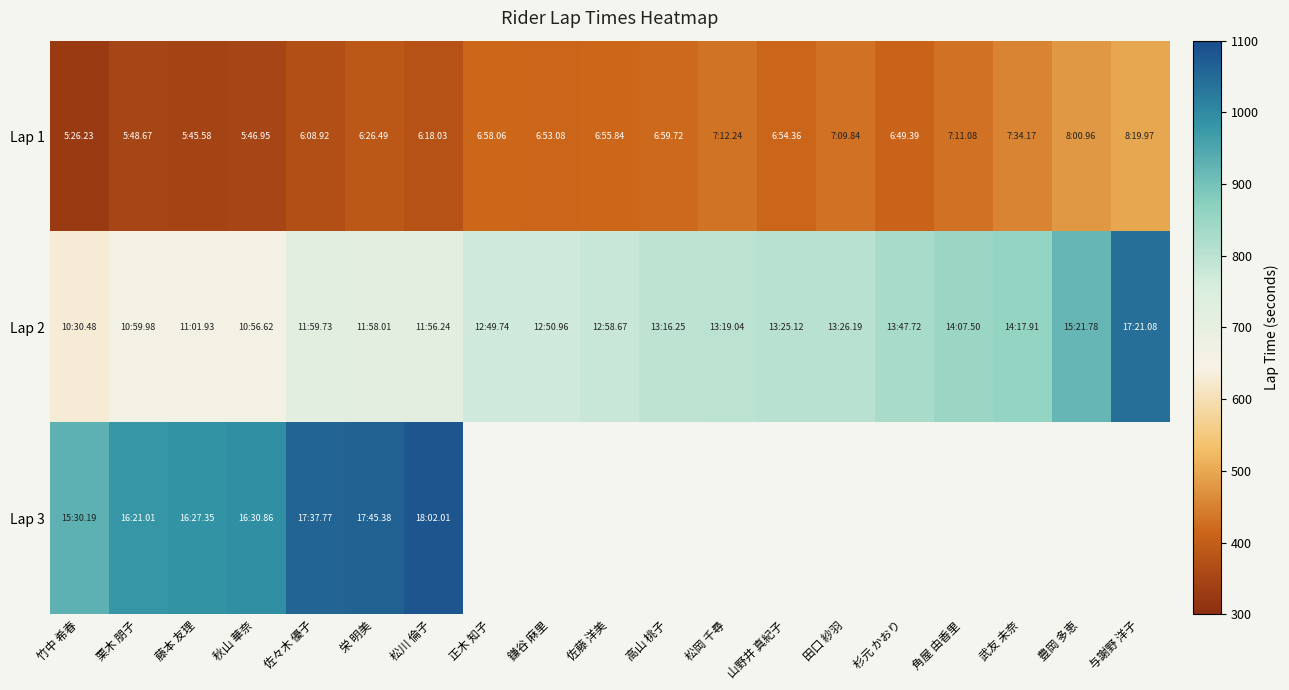

What value does the Lap 2 series have at 角屋 由香里?

847.5